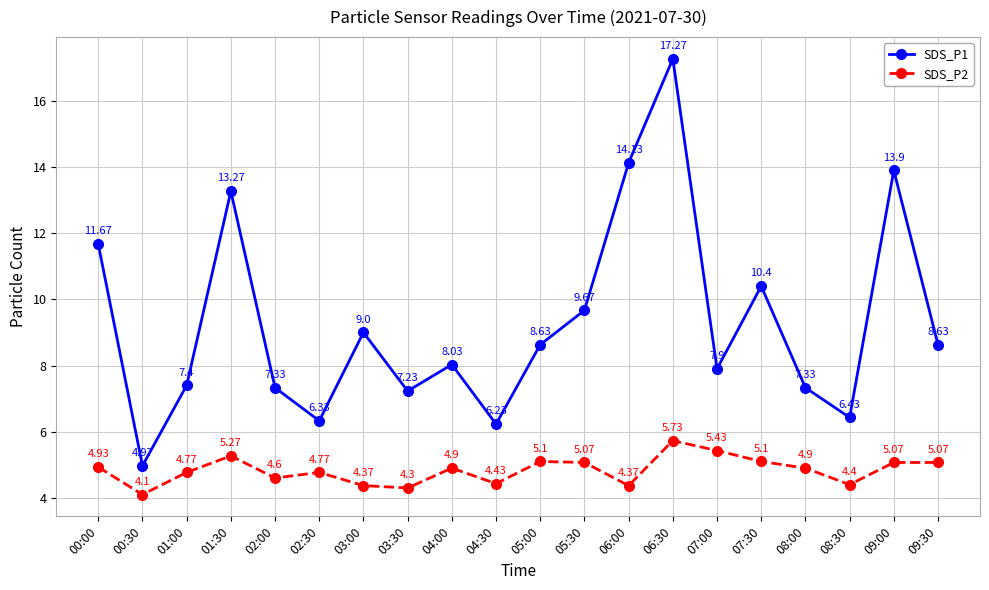

How many interior local peaks does the SDS_P1 series have?

6